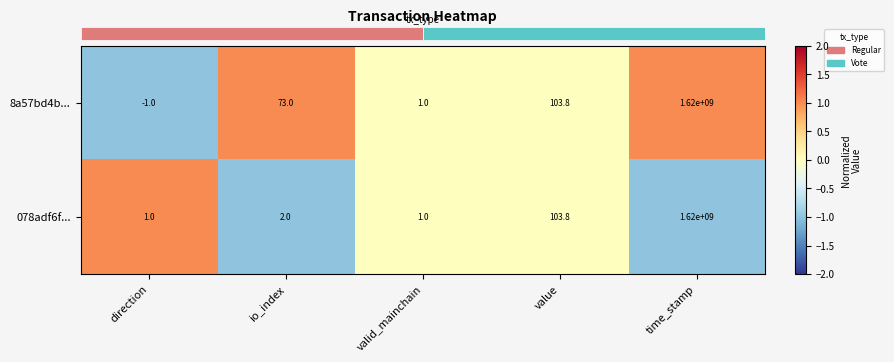

List the series in order of their overall mean, lowest first.

078adf6f..., 8a57bd4b...